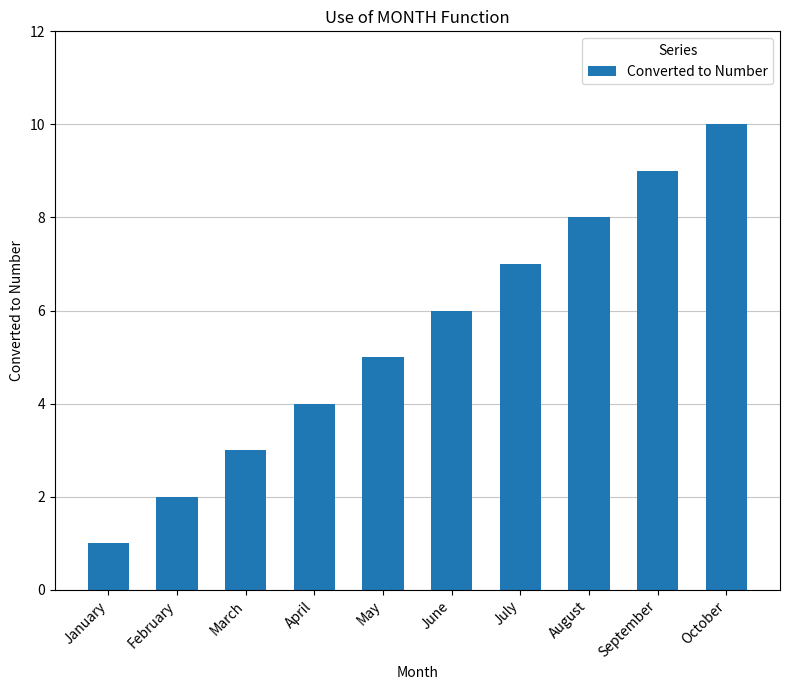

True or false: the data shows 1 at June.

False